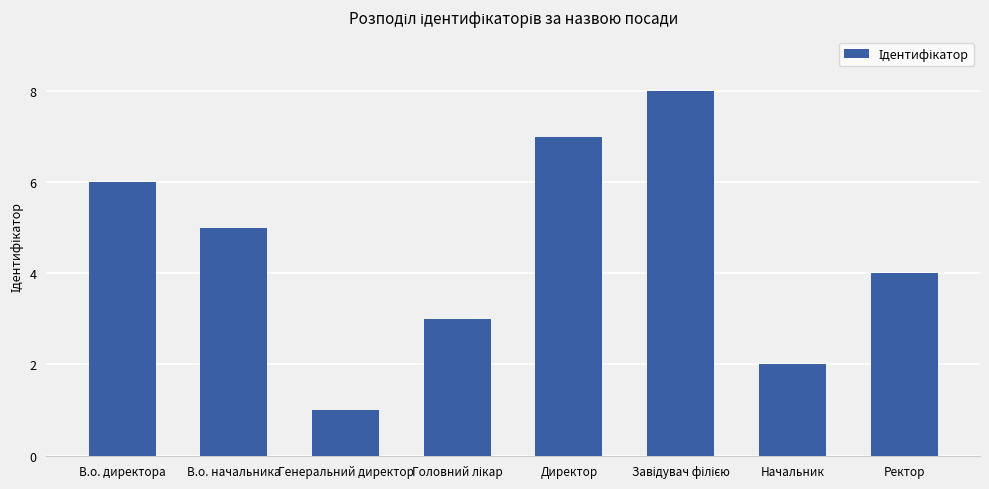

Is it true that the value at Директор is 7?

True